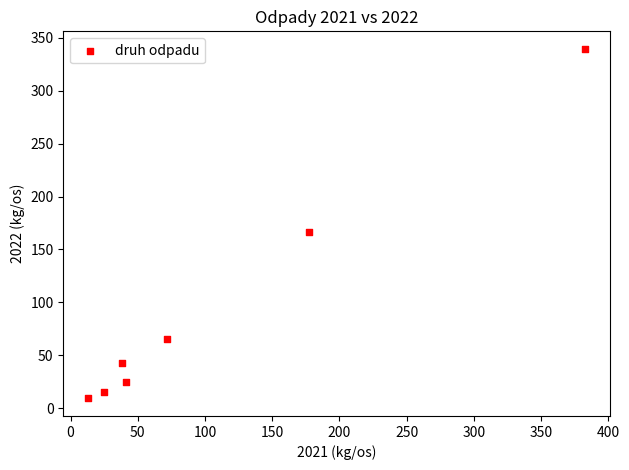

What is the range of Y values (max minus min)?

330.6